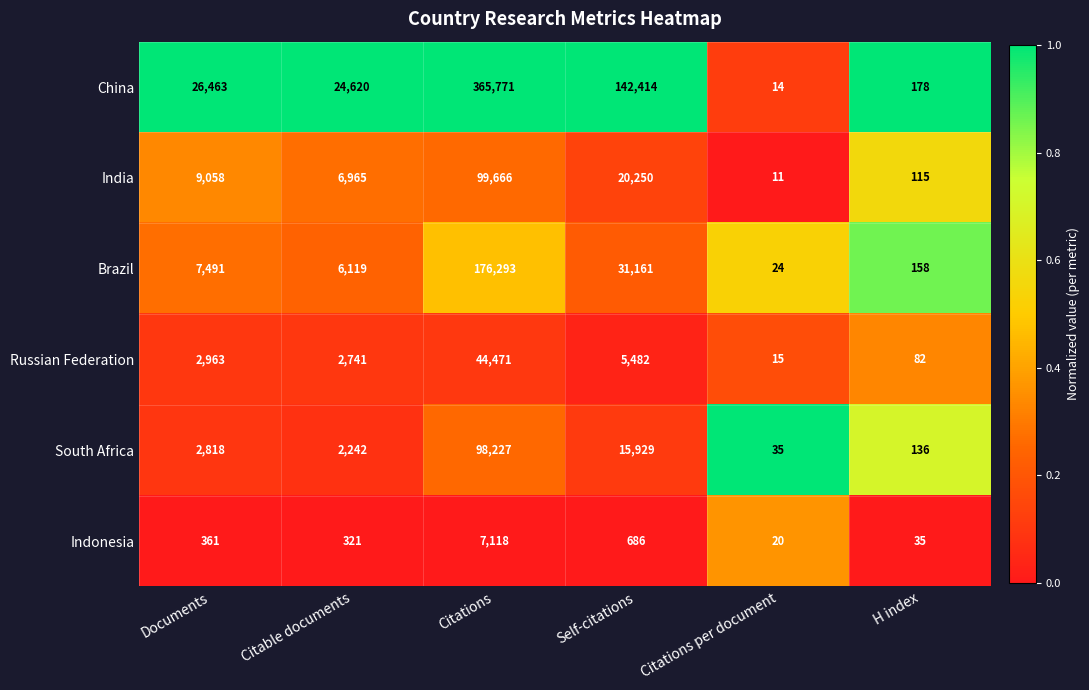

At which label is Brazil closest to 88158?

Self-citations